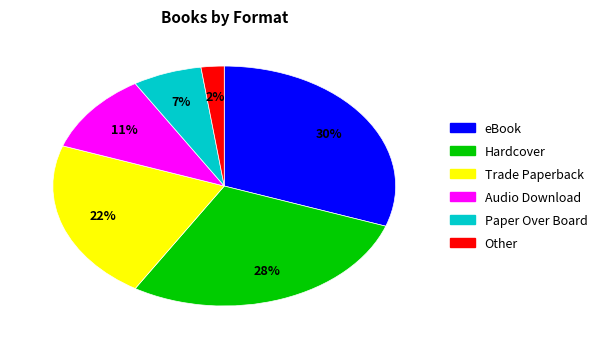

To the nearest percent, what is the combined percentage of Hardcover and Audio Download?

39%